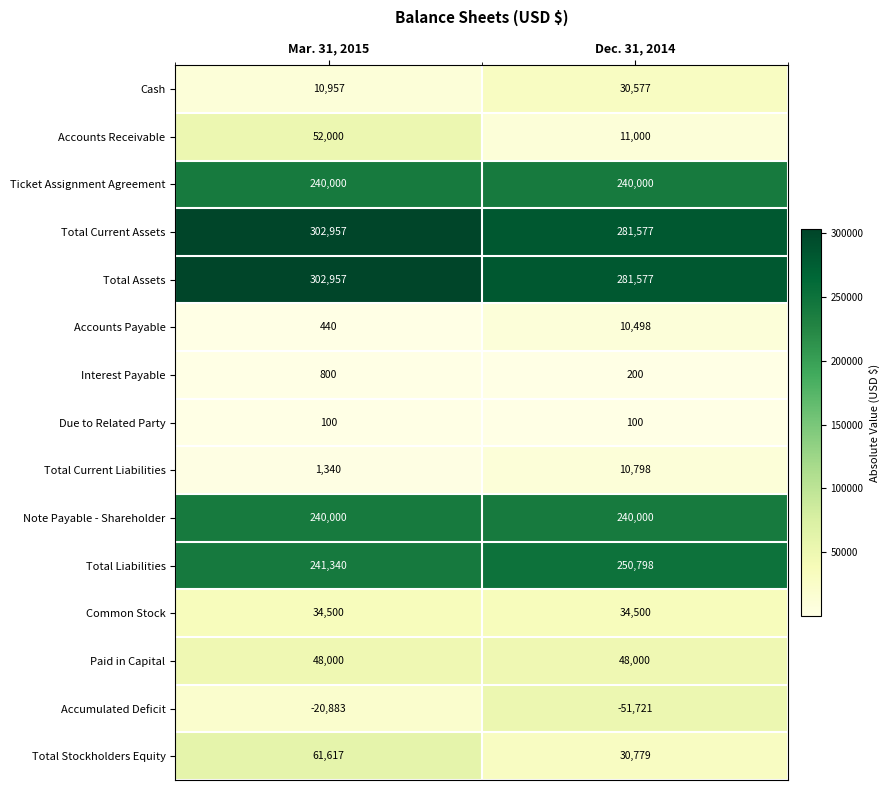

What is the difference between the Total Current Liabilities values at Dec. 31, 2014 and Mar. 31, 2015?

9458